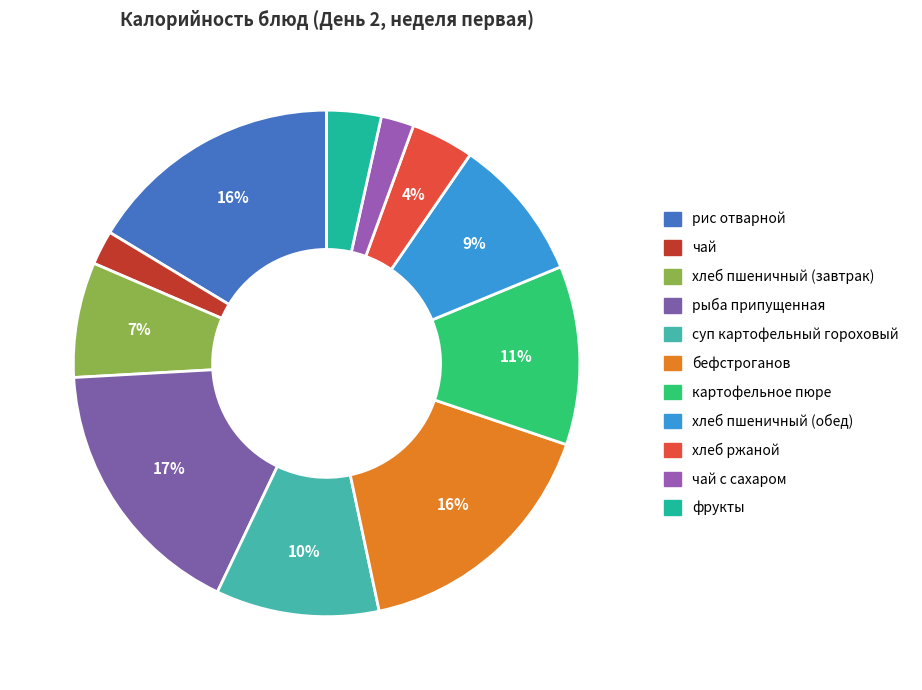

What is the ratio of the value at чай to the value at фрукты?

0.6